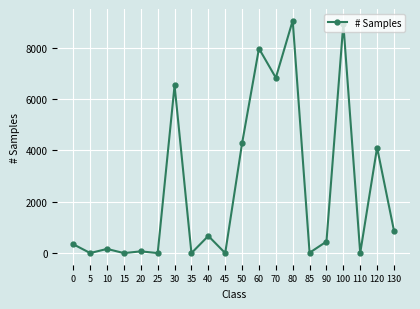

Does the chart display data point markers on the line(s)?

Yes